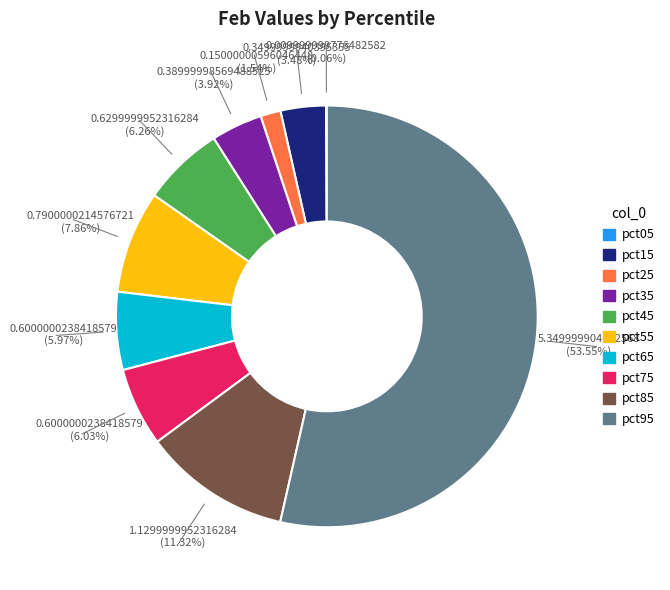

Is the sum of pct95 and pct45 greater than half?

Yes